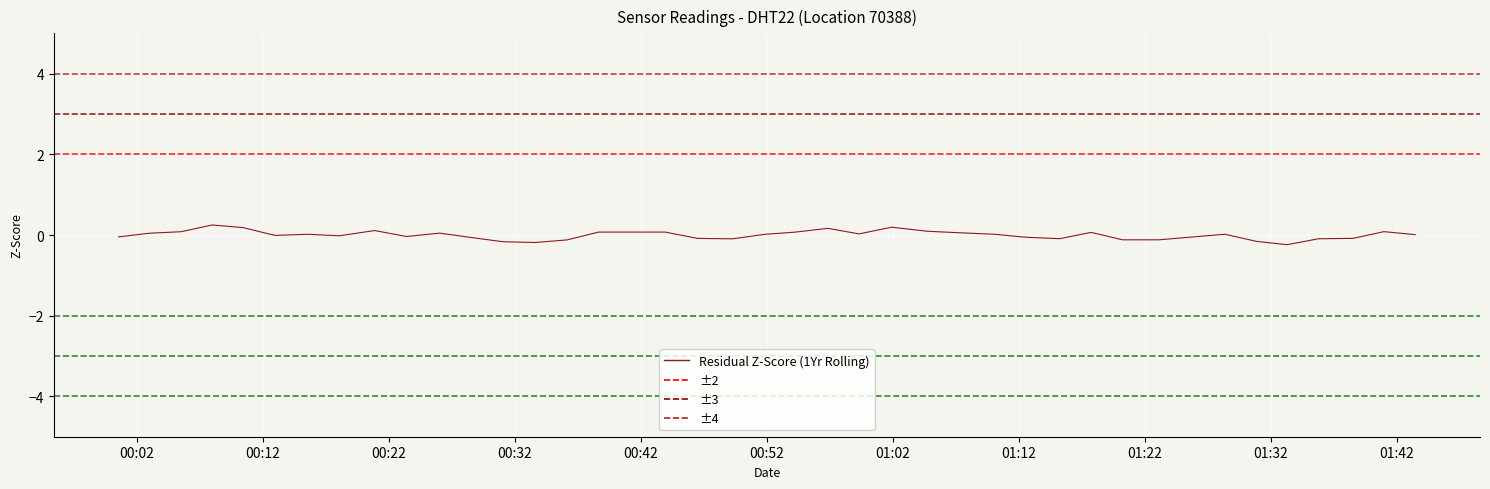

What is the difference between the maximum and minimum values?

0.5